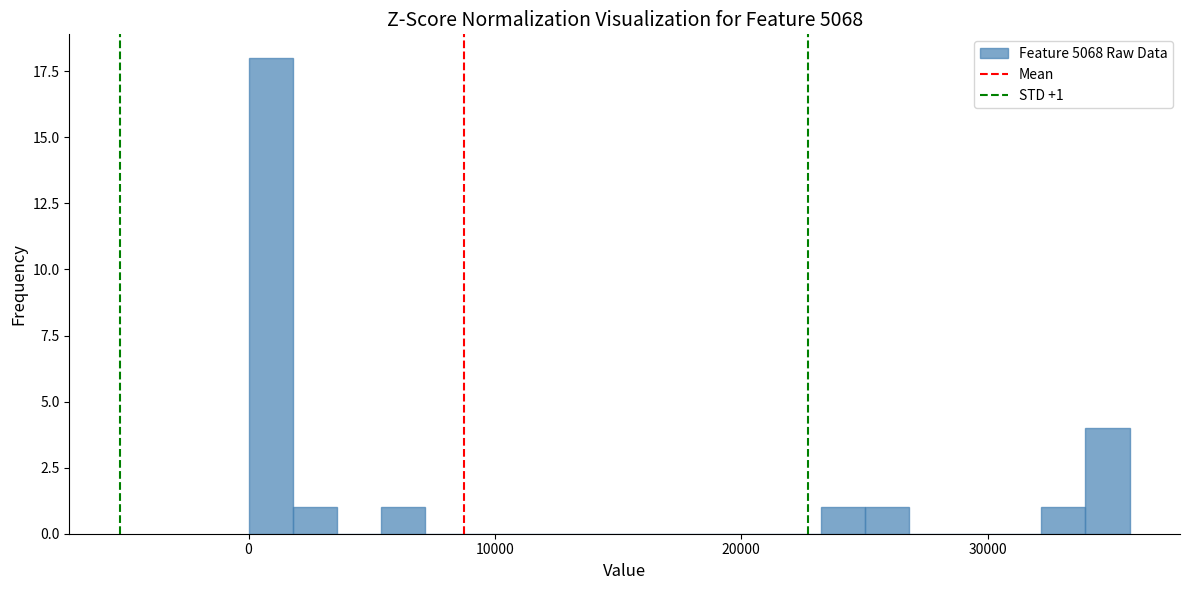

Read against the x-axis, roughly where is the centre of the tallest bar?

1000